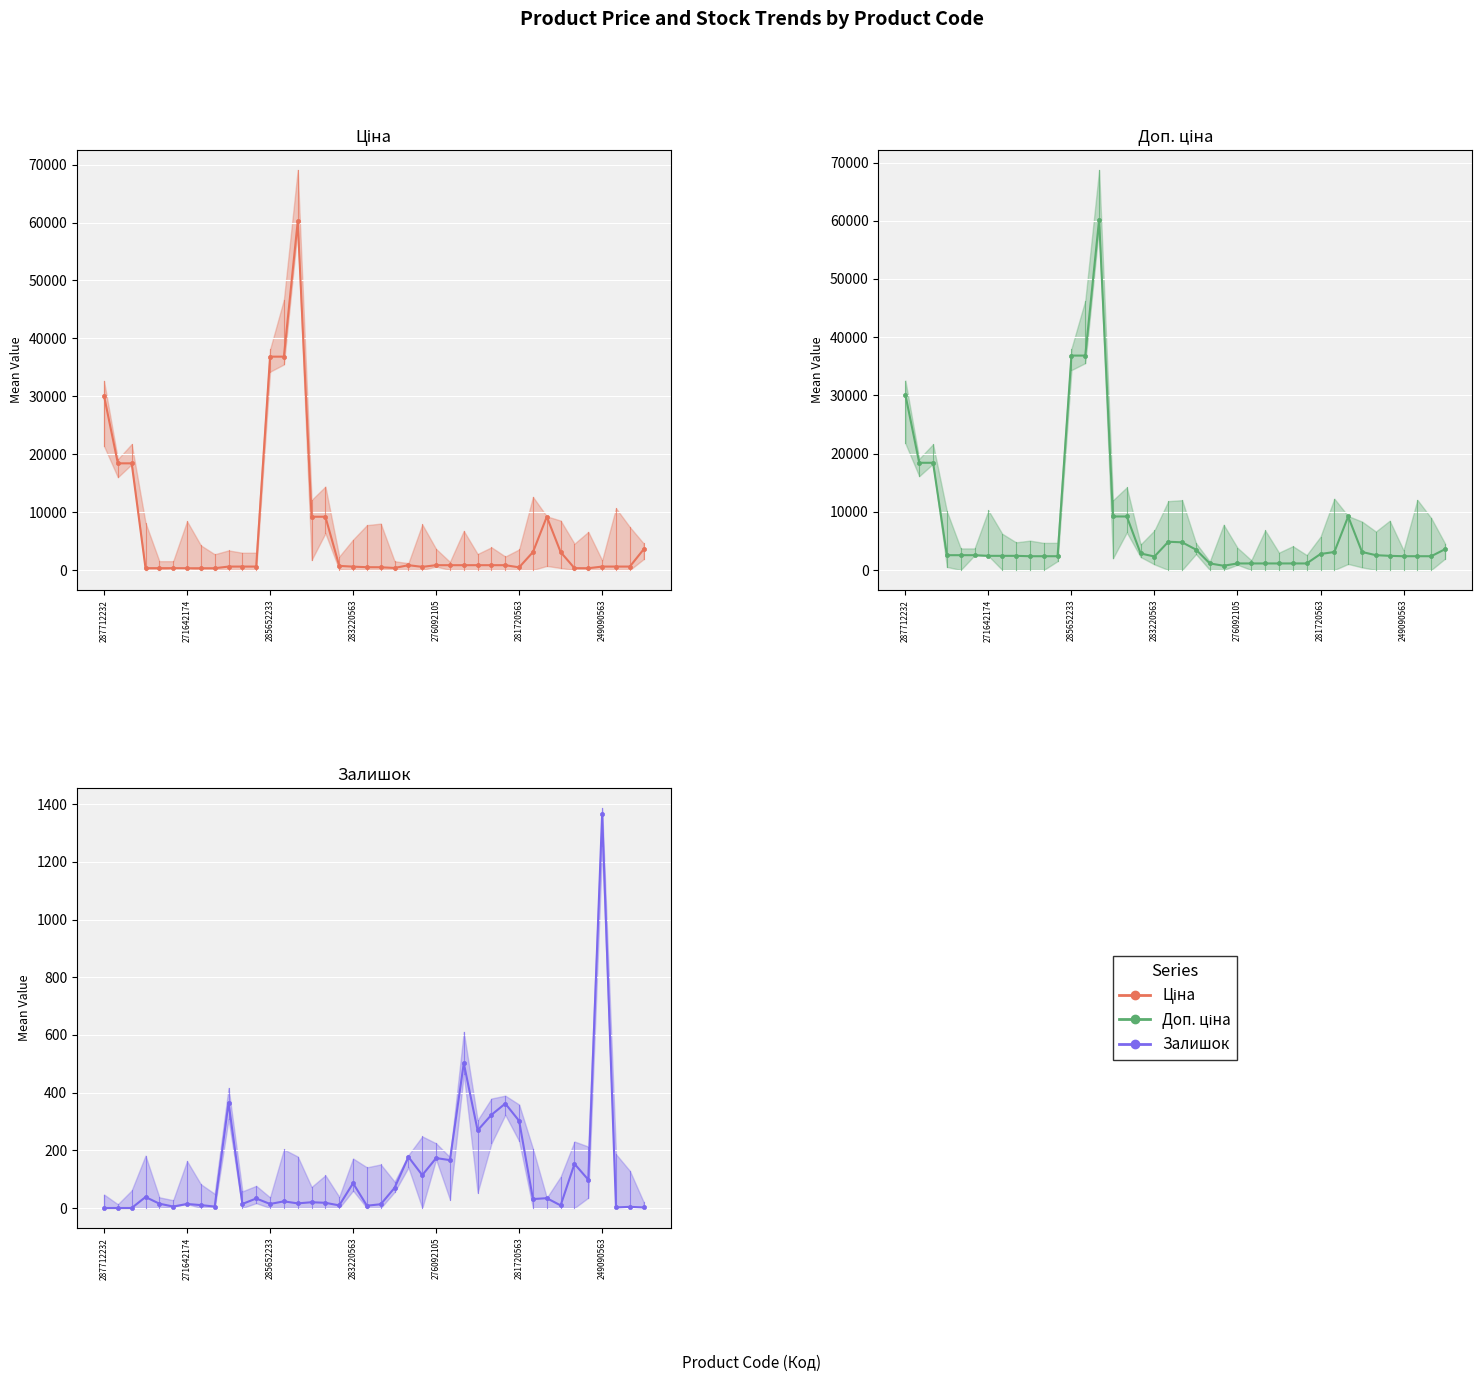

How many data points in Залишок are less than 23?

20